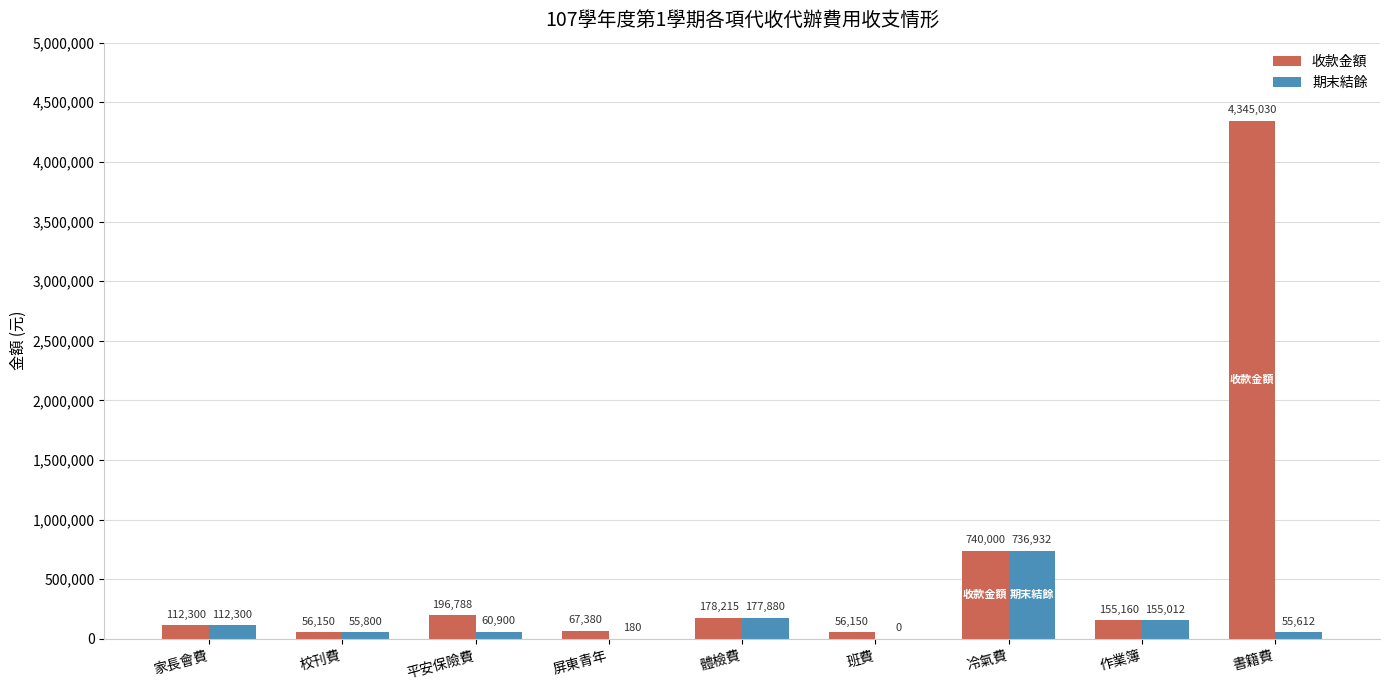

Are the bars grouped side by side (vs. stacked)?

Yes